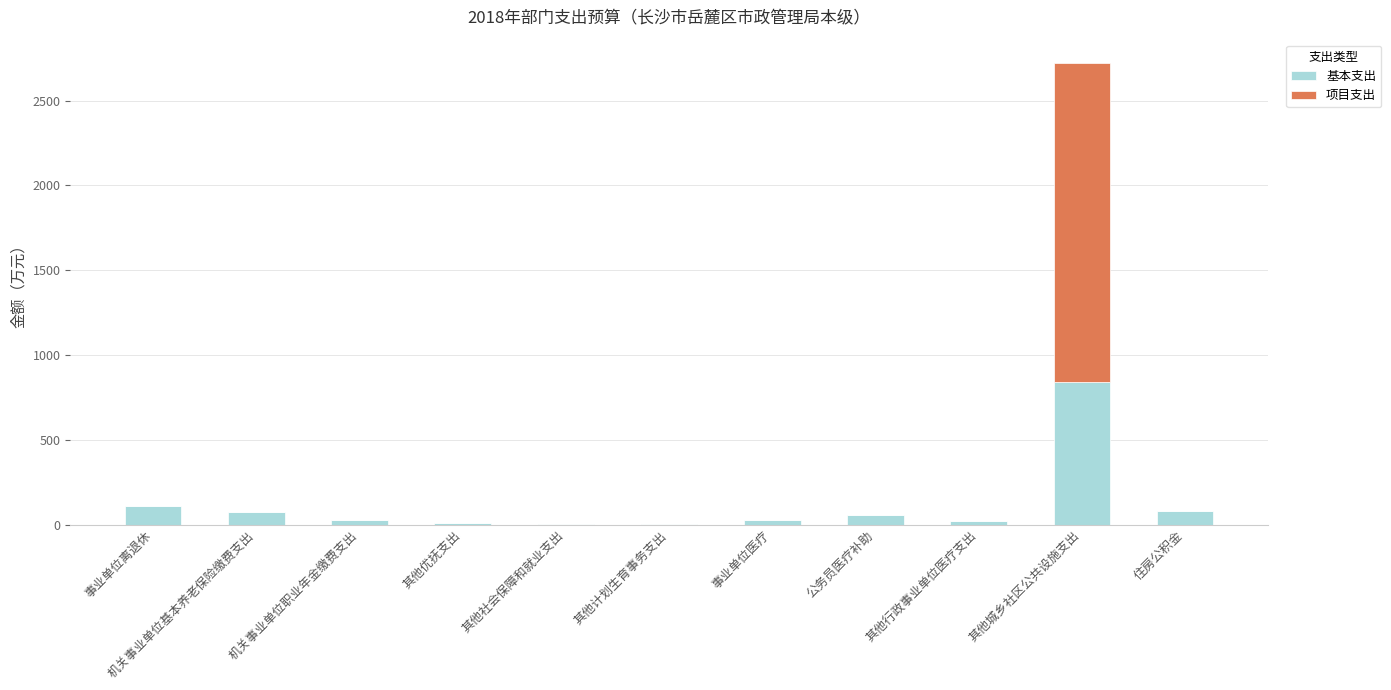

What are all the series names shown in the legend?

基本支出, 项目支出